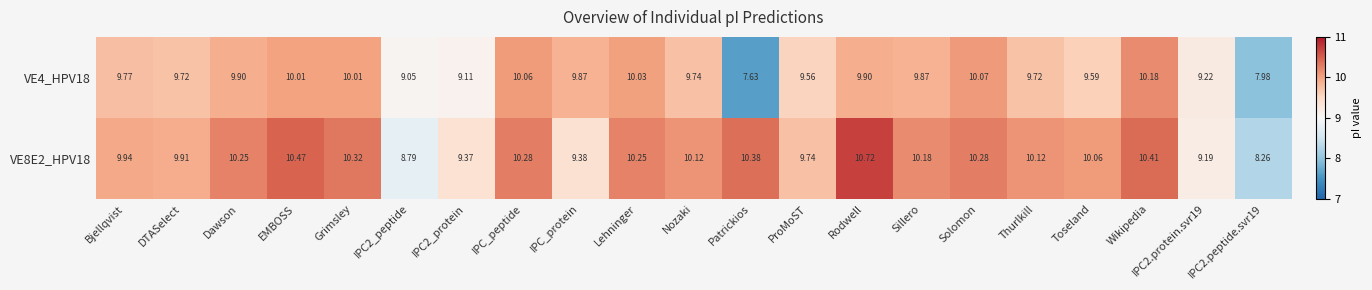

True or false: VE8E2_HPV18 has a value of 0.2 at ProMoST.

False